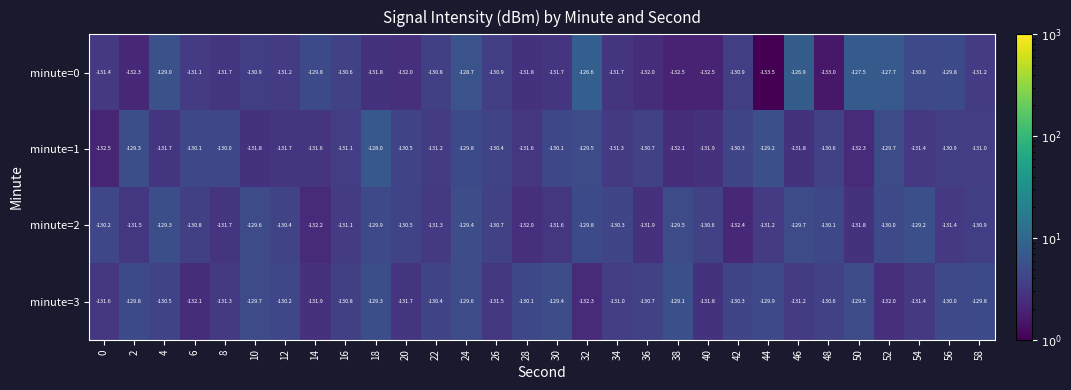

What is the total value across all series at 48?

-524.3